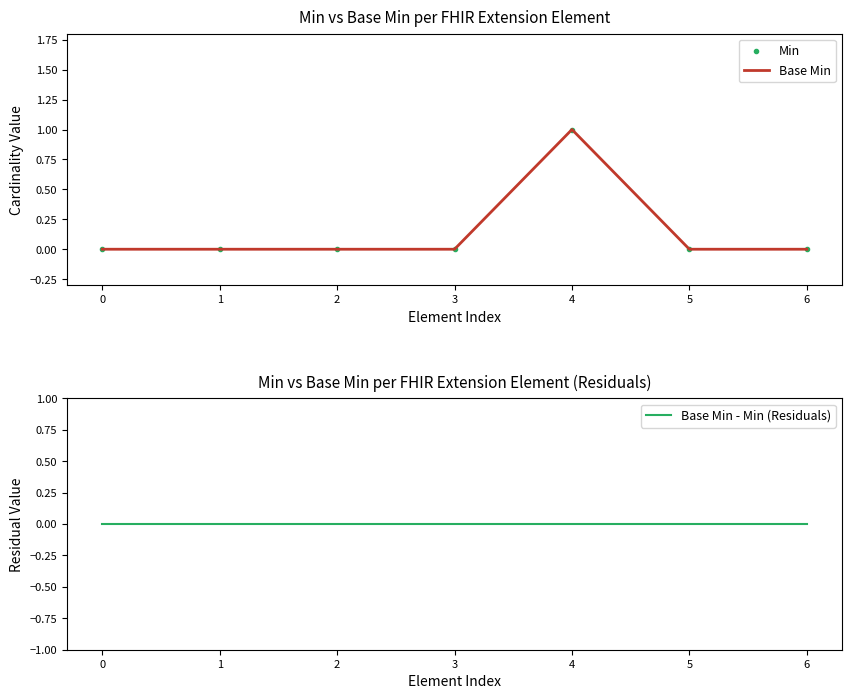

True or false: Base Min has more than 1 interior local peaks.

False